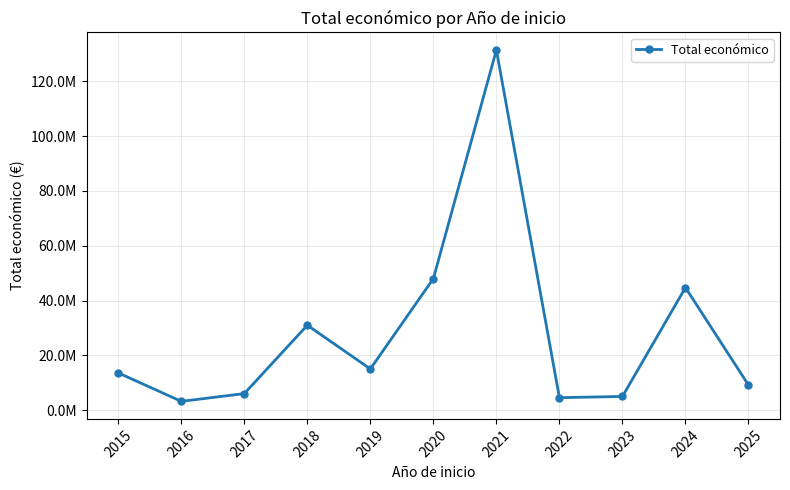

What is the ratio of the value at 2022 to the value at 2023?

0.9